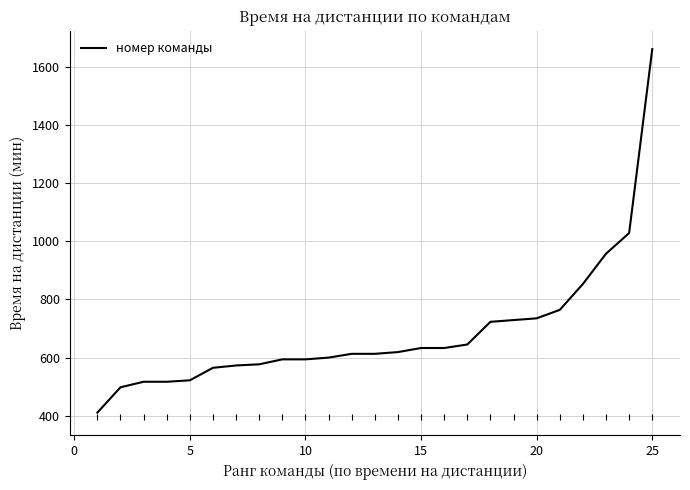

What is the difference between the maximum and minimum values?

1249